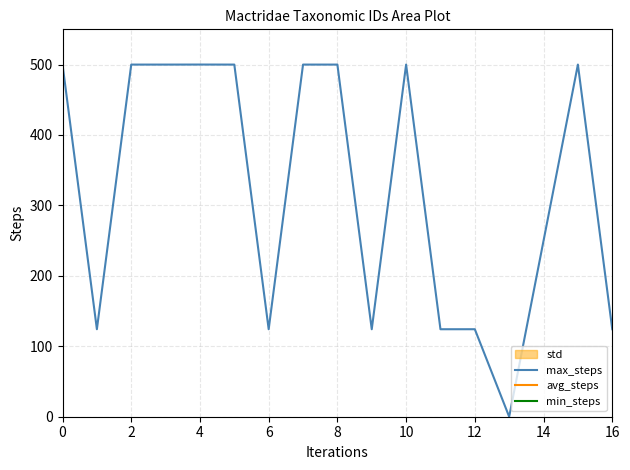

What is the highest value of the max_steps series?

500.0